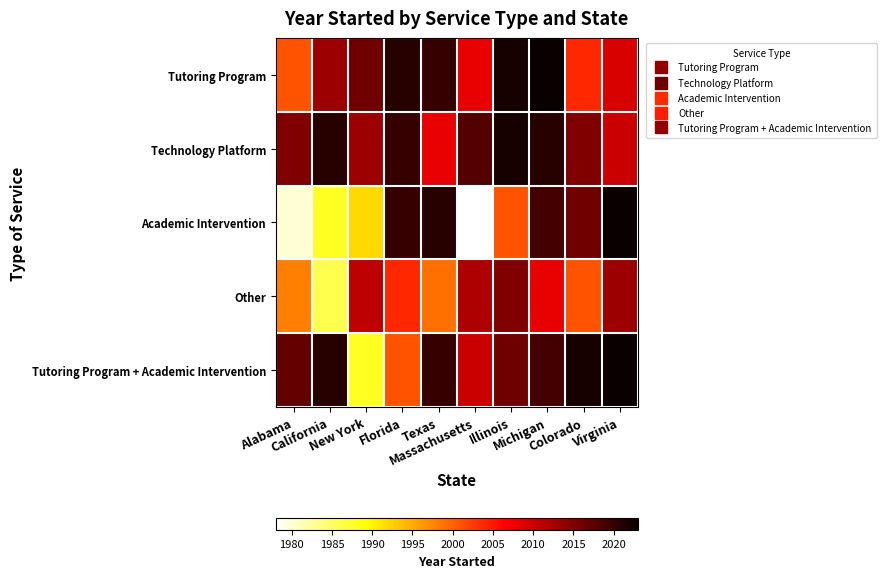

Which label corresponds to the smallest value in the chart?

Massachusetts